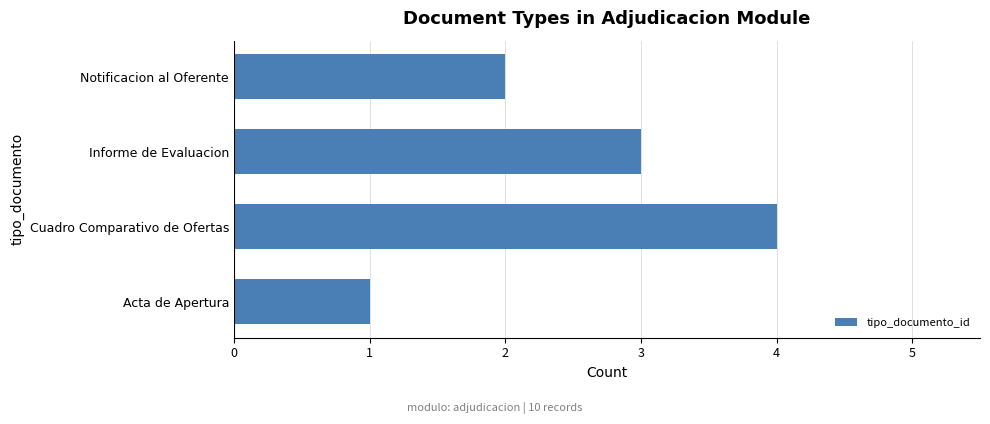

Reading bottom to top, transcribe all the data shown in this chart.

1	4	3	2